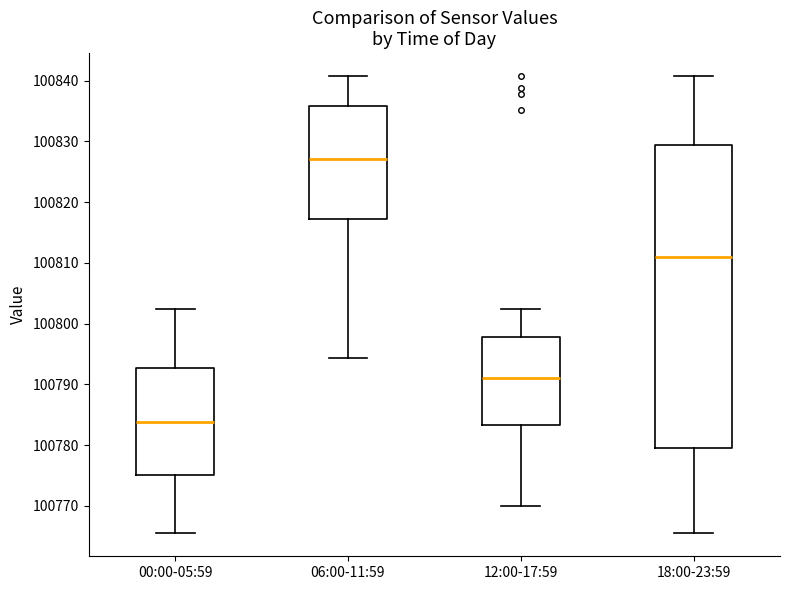

Which box's median line is the highest?

06:00-11:59